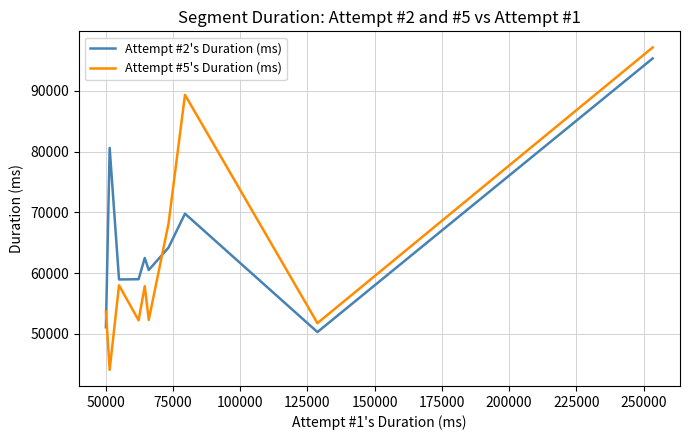

Rank the series by their average value, from lowest to highest.

Attempt #5's Duration (ms), Attempt #2's Duration (ms)